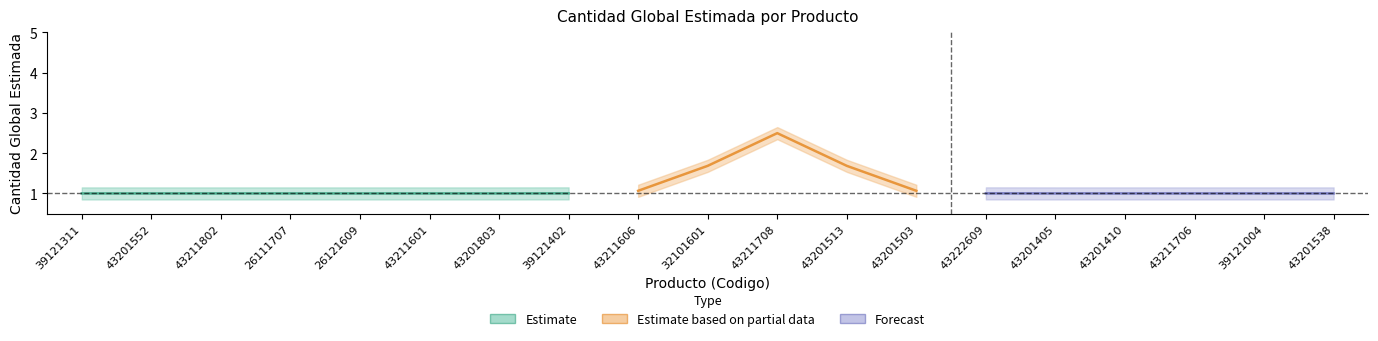

How many data points does each series have?

19